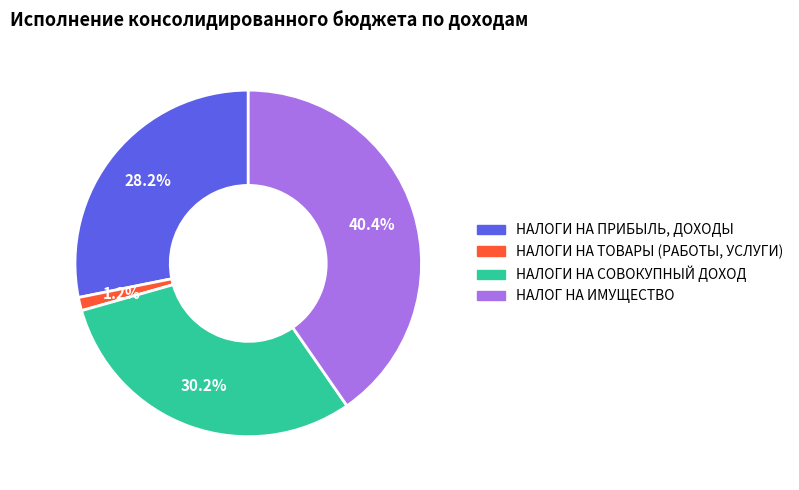

Does НАЛОГИ НА ПРИБЫЛЬ, ДОХОДЫ represent more than half of the total?

No